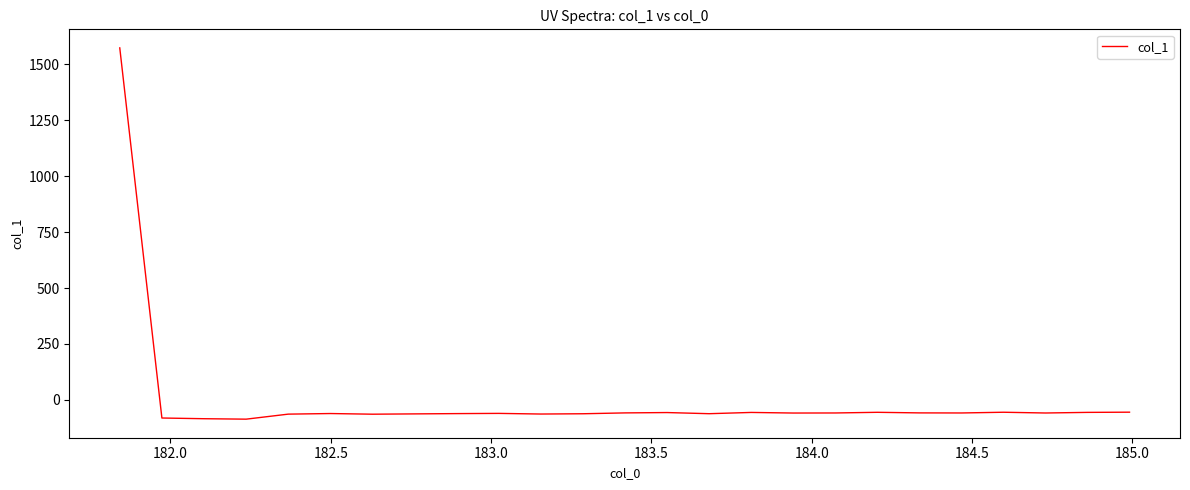

What is the difference between the maximum and second lowest values?

1657.1